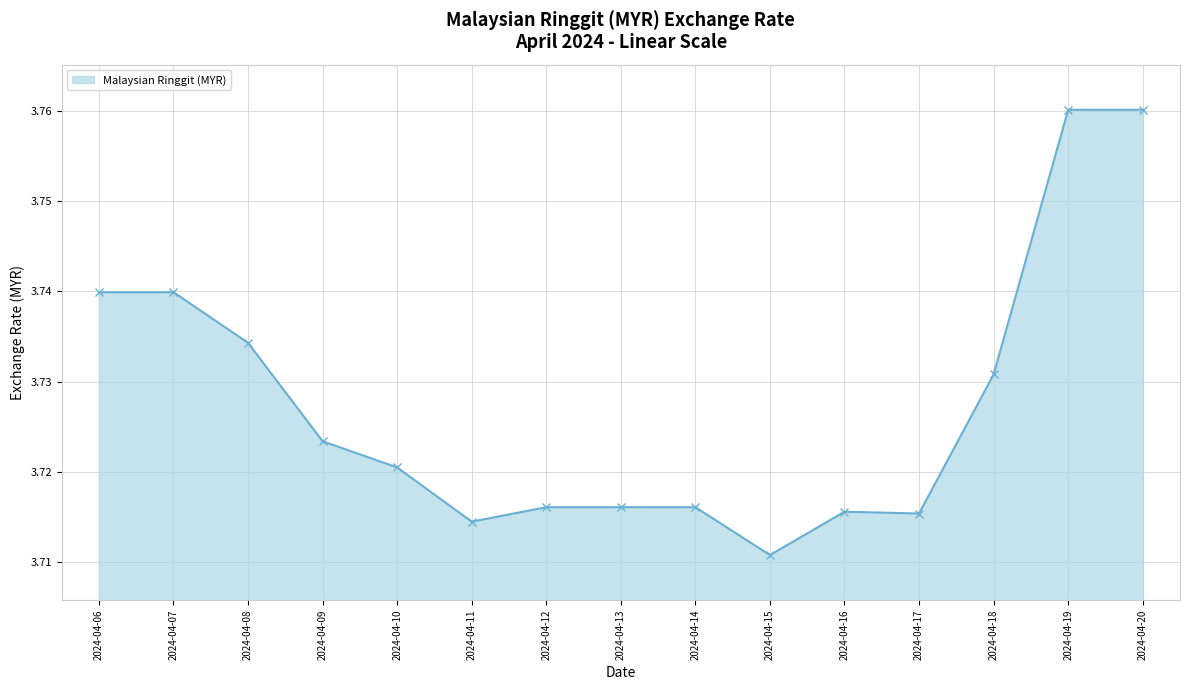

True or false: there are more than 0 points higher than both neighbors.

True